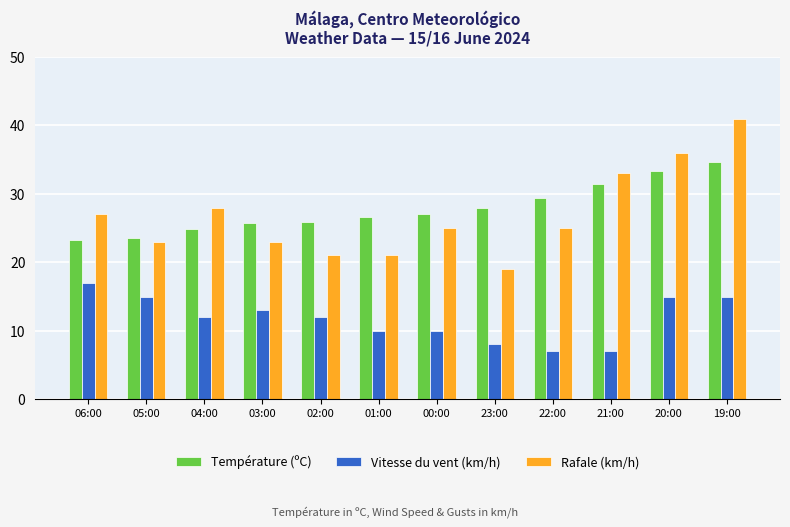

At which label does Vitesse du vent (km/h) first exceed 12?

06:00